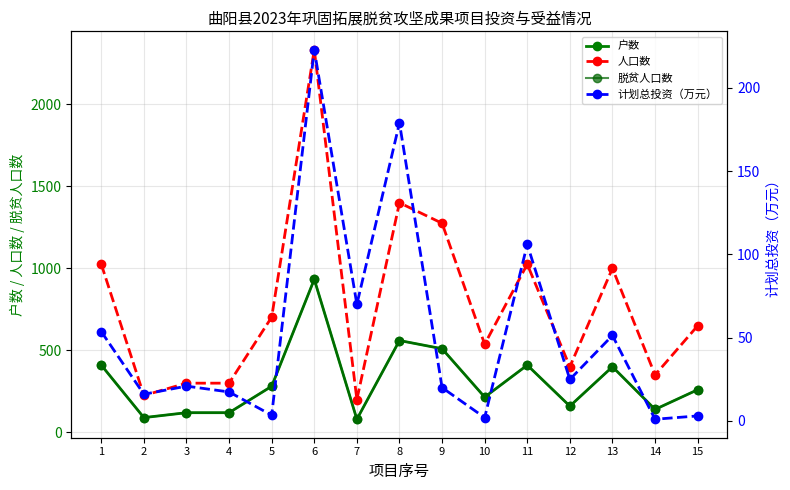

List the labels in order of 计划总投资（万元） value, largest first.

6, 8, 11, 7, 1, 13, 12, 3, 9, 4, 2, 5, 15, 10, 14